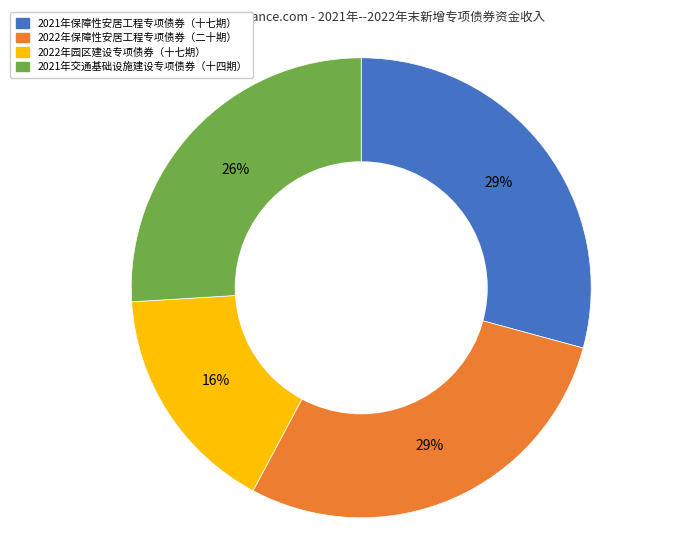

Is there a majority slice in this chart?

No